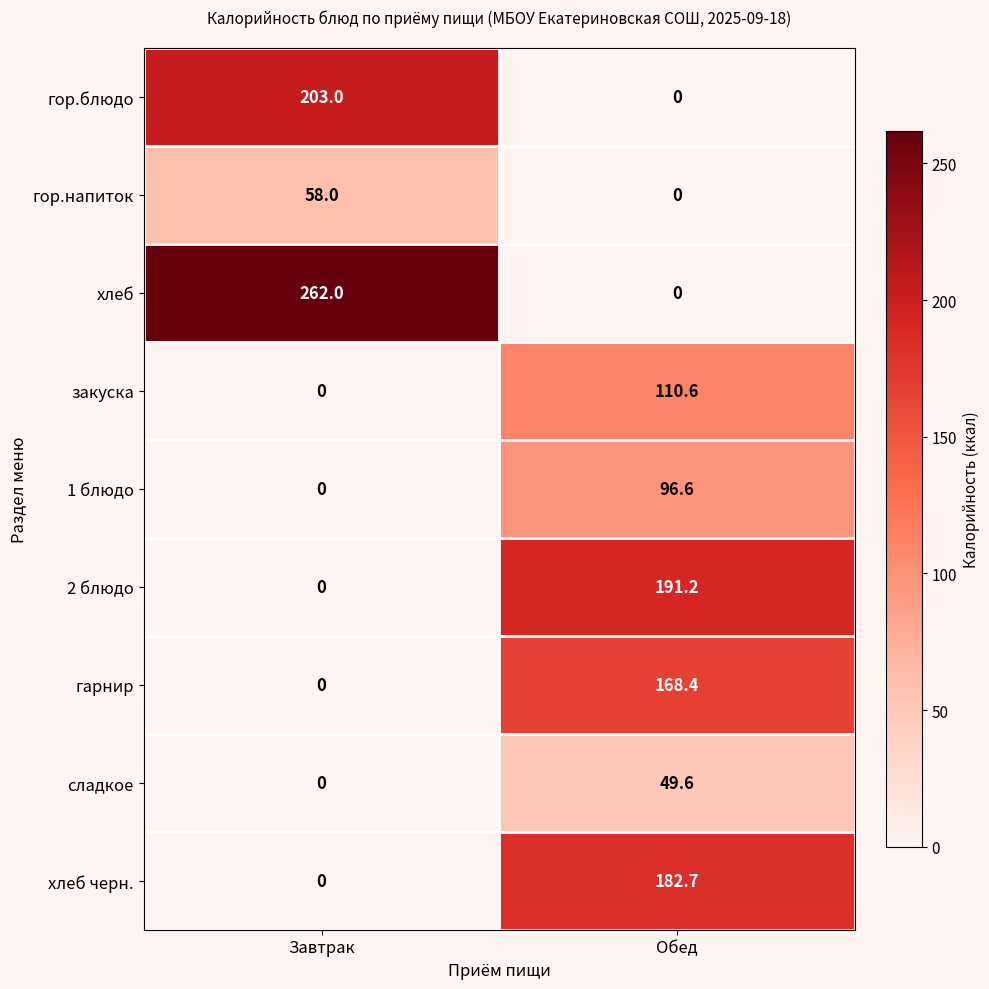

Reading left to right, transcribe all the data shown in this chart.

гор.блюдо: 203.0	0.0
гор.напиток: 58.0	0.0
хлеб: 262.0	0.0
закуска: 0.0	110.6
1 блюдо: 0.0	96.6
2 блюдо: 0.0	191.2
гарнир: 0.0	168.4
сладкое: 0.0	49.6
хлеб черн.: 0.0	182.7